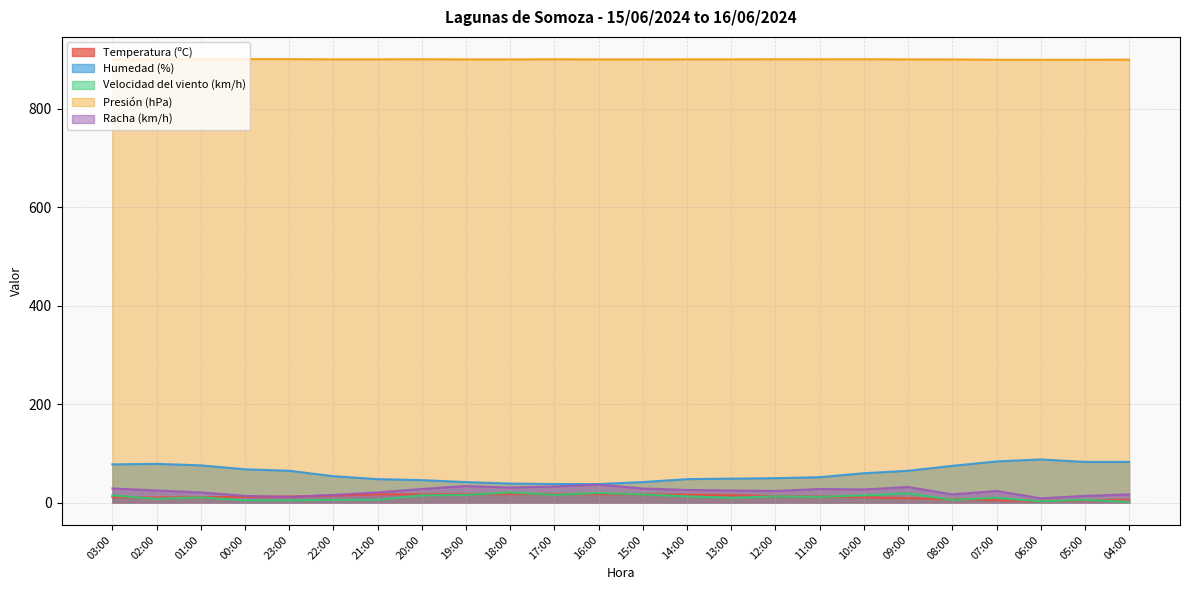

At which label does Presión (hPa) first exceed 900?

03:00